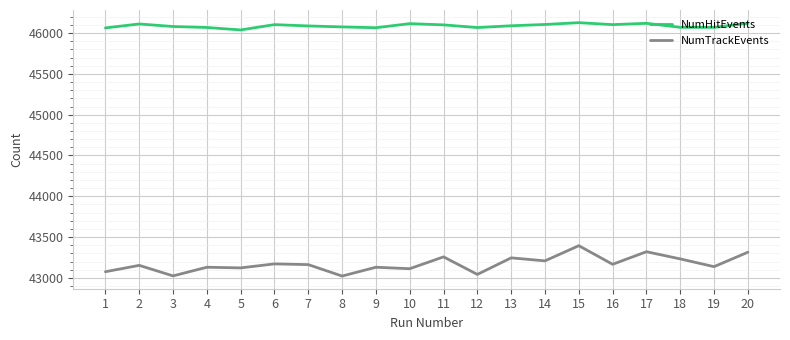

True or false: NumHitEvents and NumTrackEvents cross at least once.

False